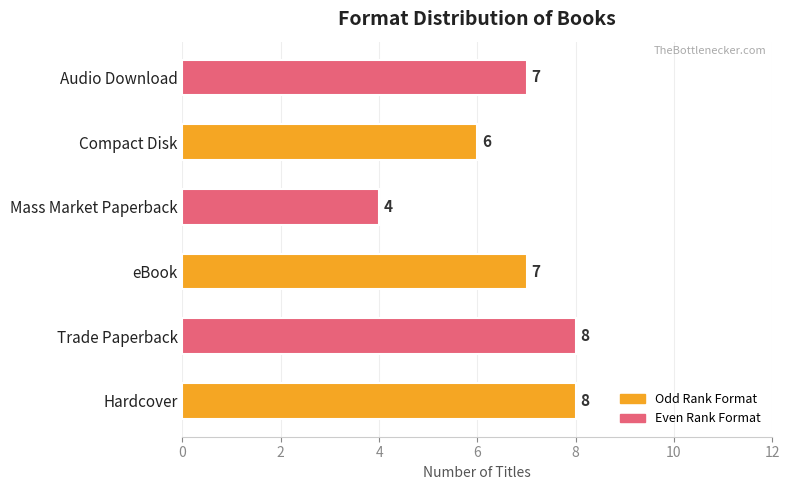

Approximately how many times larger is the value at Mass Market Paperback compared to Trade Paperback?

0.5